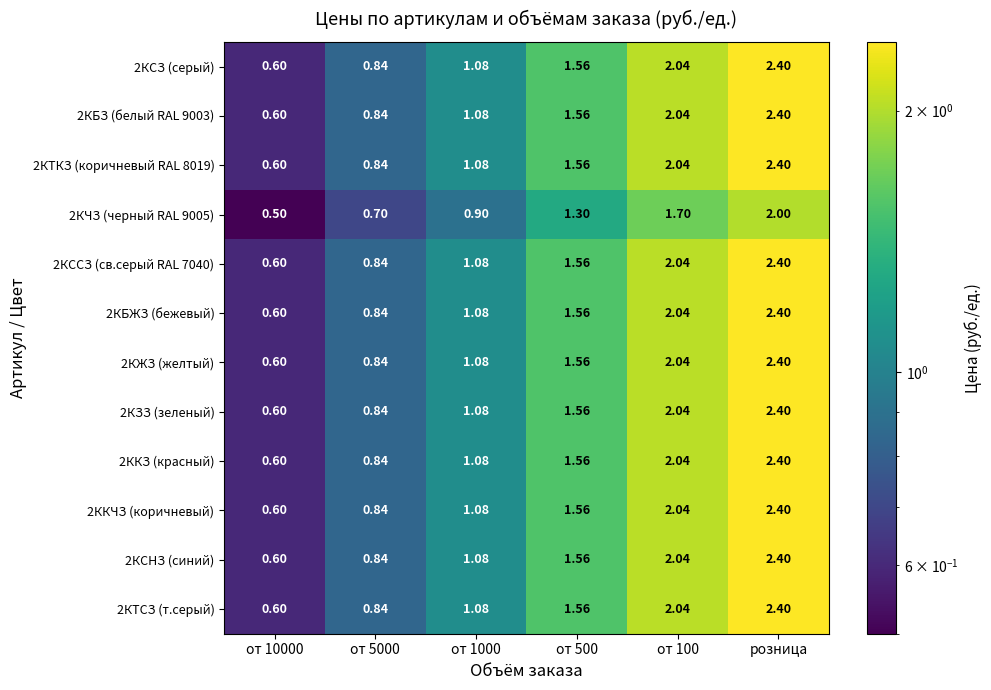

Which category has the highest value in the 2КСНЗ (синий) series?

розница